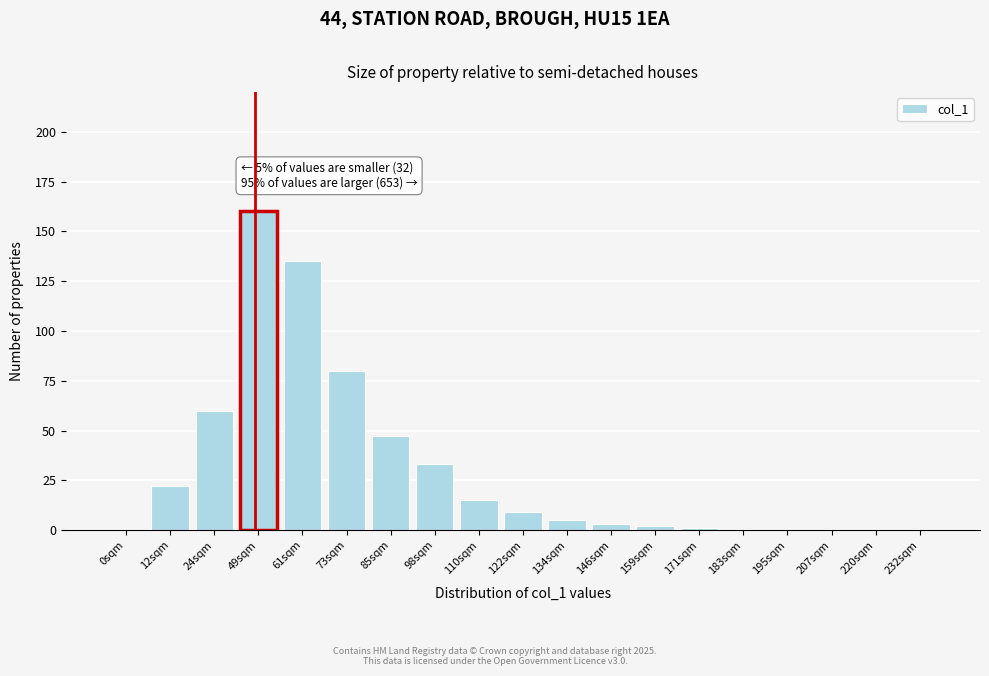

Reading left to right, what are all the values shown in this chart?

0sqm=0	12sqm=22	24sqm=60	49sqm=160	61sqm=135	73sqm=80	85sqm=47	98sqm=33	110sqm=15	122sqm=9	134sqm=5	146sqm=3	159sqm=2	171sqm=1	183sqm=0	195sqm=0	207sqm=0	220sqm=0	232sqm=0